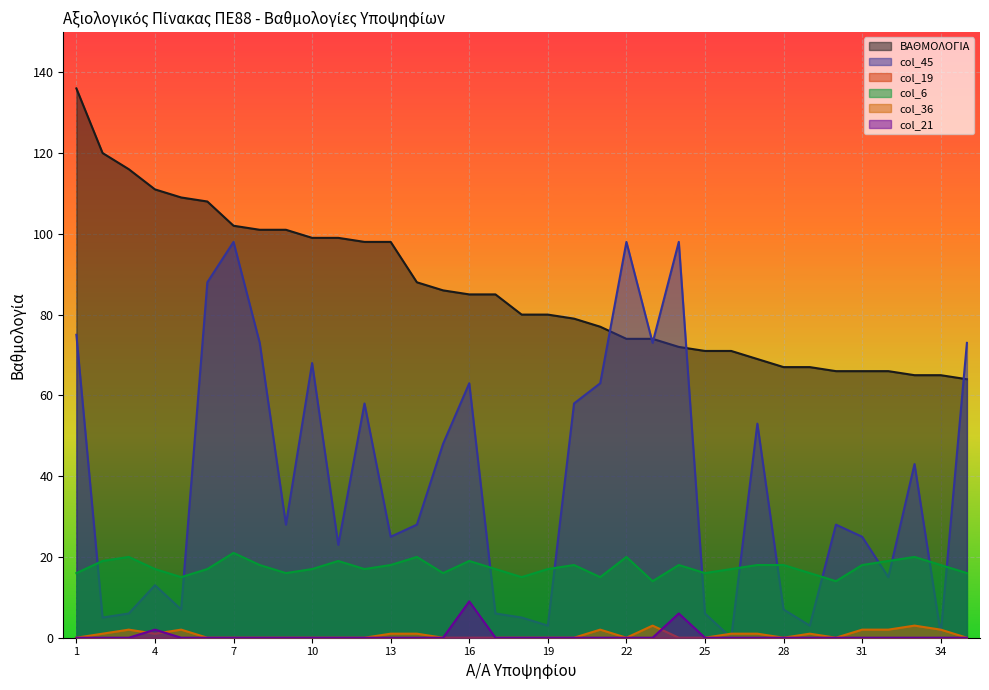

Reading left to right, list all the values displayed in this chart.

ΒΑΘΜΟΛΟΓΙΑ: 1=136	2=120	3=116	4=111	5=109	6=108	7=102	8=101	9=101	10=99	11=99	12=98	13=98	14=88	15=86	16=85	17=85	18=80	19=80	20=79	21=77	22=74	23=74	24=72	25=71	26=71	27=69	28=67	29=67	30=66	31=66	32=66	33=65	34=65	35=64
col_45: 1=75	2=5	3=6	4=13	5=7	6=88	7=98	8=73	9=28	10=68	11=23	12=58	13=25	14=28	15=48	16=63	17=6	18=5	19=3	20=58	21=63	22=98	23=73	24=98	25=6	26=0	27=53	28=7	29=3	30=28	31=25	32=15	33=43	34=1	35=73
col_6: 1=16	2=19	3=20	4=17	5=15	6=17	7=21	8=18	9=16	10=17	11=19	12=17	13=18	14=20	15=16	16=19	17=17	18=15	19=17	20=18	21=15	22=20	23=14	24=18	25=16	26=17	27=18	28=18	29=16	30=14	31=18	32=19	33=20	34=18	35=16
col_36: 1=0	2=1	3=2	4=1	5=2	6=0	7=0	8=0	9=0	10=0	11=0	12=0	13=1	14=1	15=0	16=0	17=0	18=0	19=0	20=0	21=2	22=0	23=3	24=0	25=0	26=1	27=1	28=0	29=1	30=0	31=2	32=2	33=3	34=2	35=0
col_21: 1=0	2=0	3=0	4=2	5=0	6=0	7=0	8=0	9=0	10=0	11=0	12=0	13=0	14=0	15=0	16=9	17=0	18=0	19=0	20=0	21=0	22=0	23=0	24=6	25=0	26=0	27=0	28=0	29=0	30=0	31=0	32=0	33=0	34=0	35=0